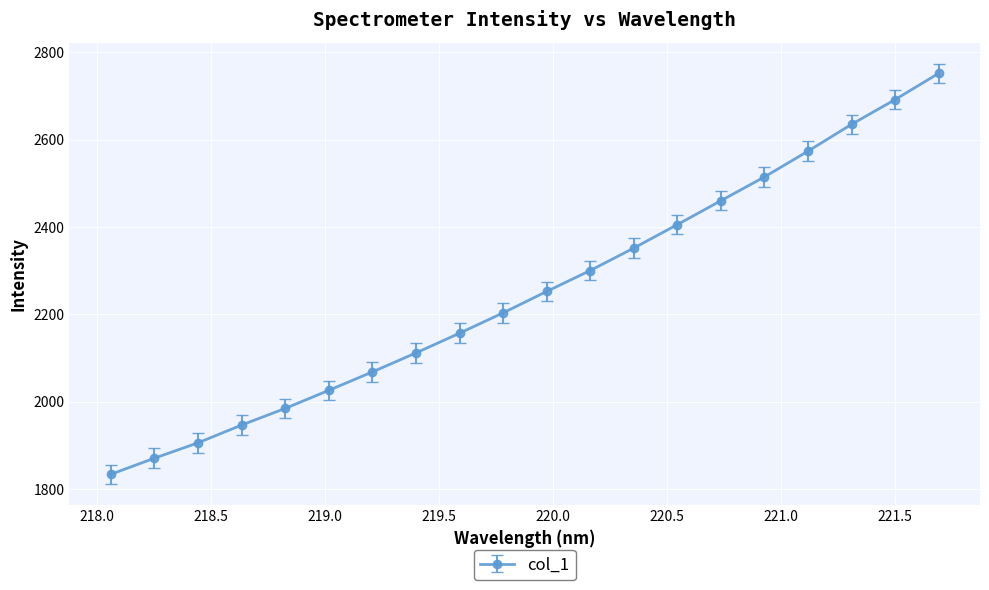

What is the average value?

2252.1